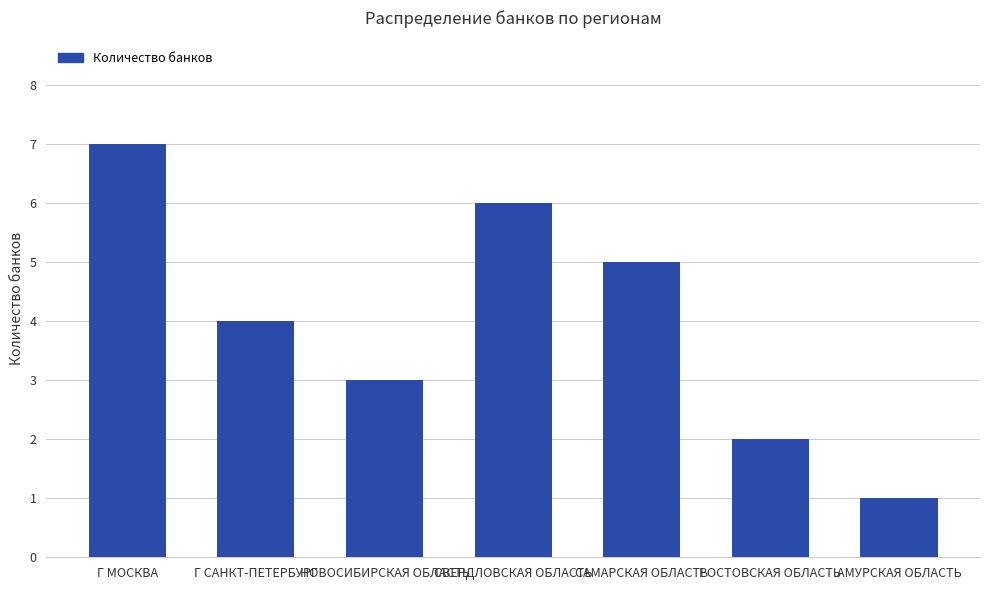

Rank the categories by value from lowest to highest.

АМУРСКАЯ ОБЛАСТЬ, РОСТОВСКАЯ ОБЛАСТЬ, НОВОСИБИРСКАЯ ОБЛАСТЬ, Г САНКТ-ПЕТЕРБУРГ, САМАРСКАЯ ОБЛАСТЬ, СВЕРДЛОВСКАЯ ОБЛАСТЬ, Г МОСКВА